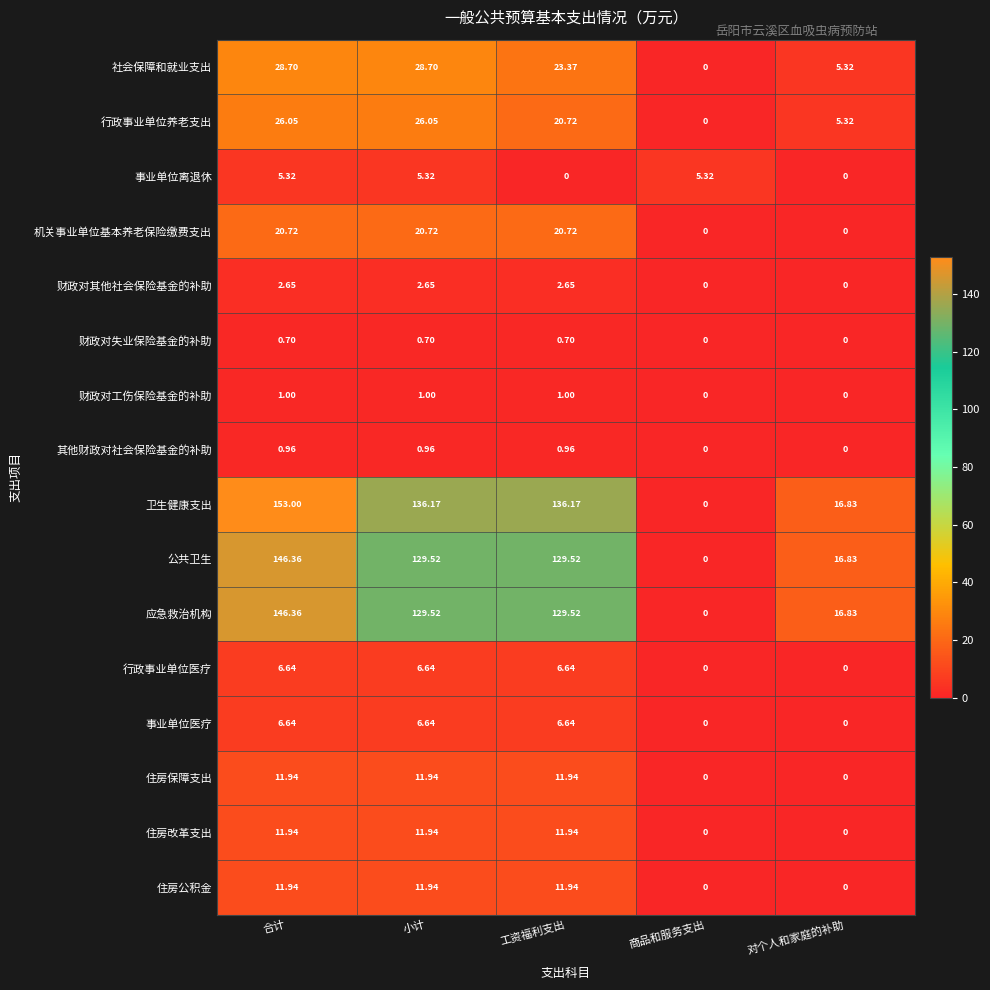

Between 小计 and 对个人和家庭的补助, which series saw the biggest shift?

卫生健康支出